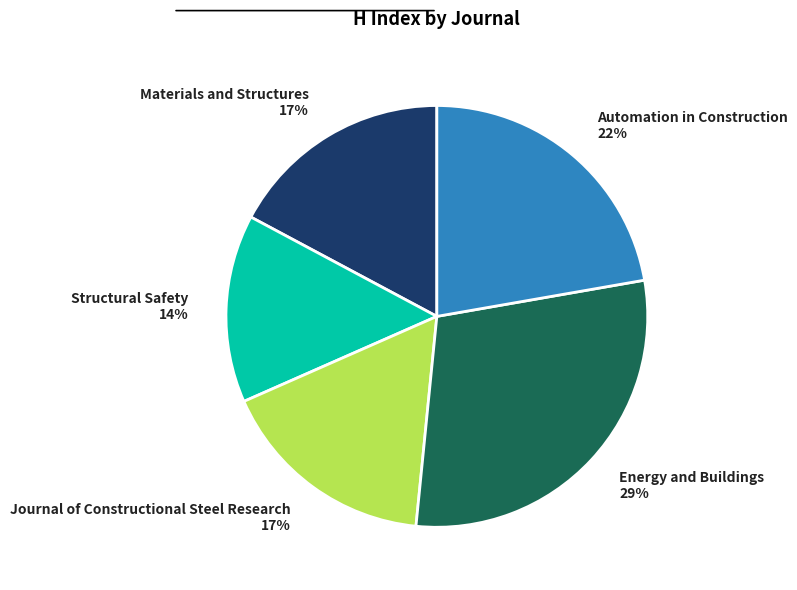

Is it true that Energy and Buildings is 29% of the pie?

True